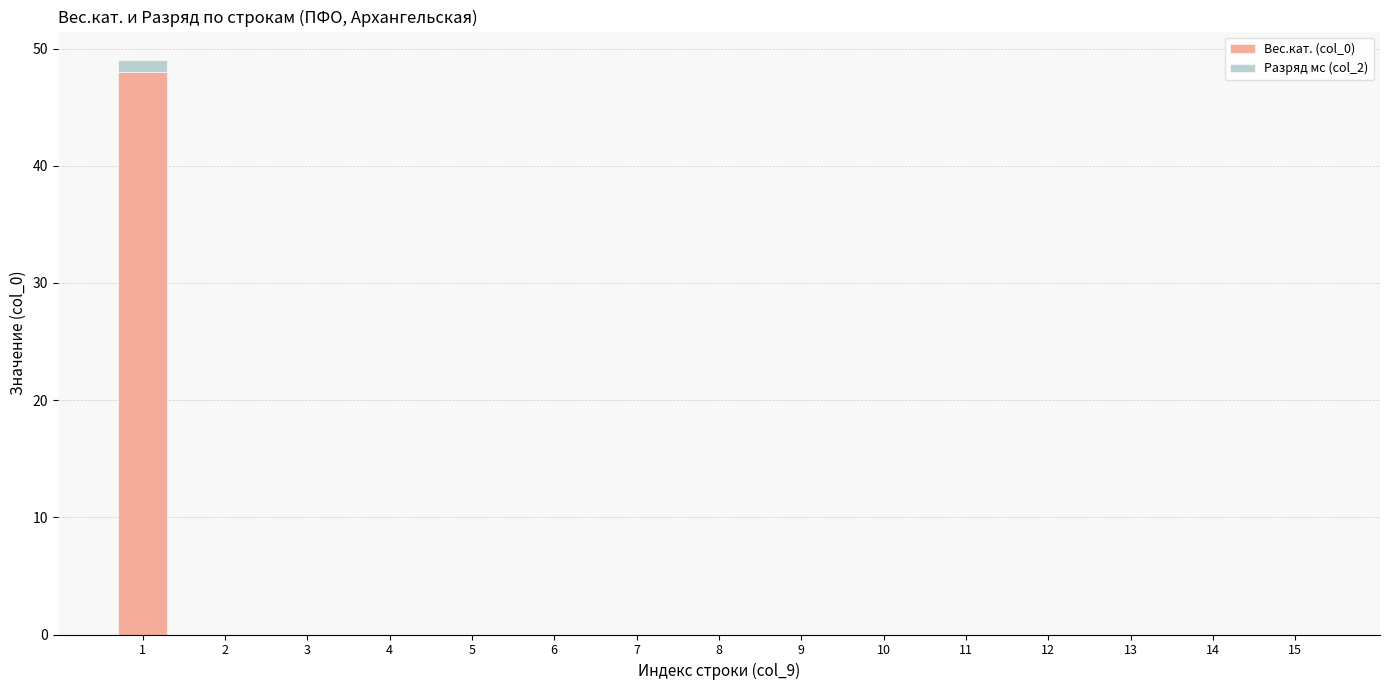

The value of Вес.кат. (col_0) at 2 is 15. True or false?

False